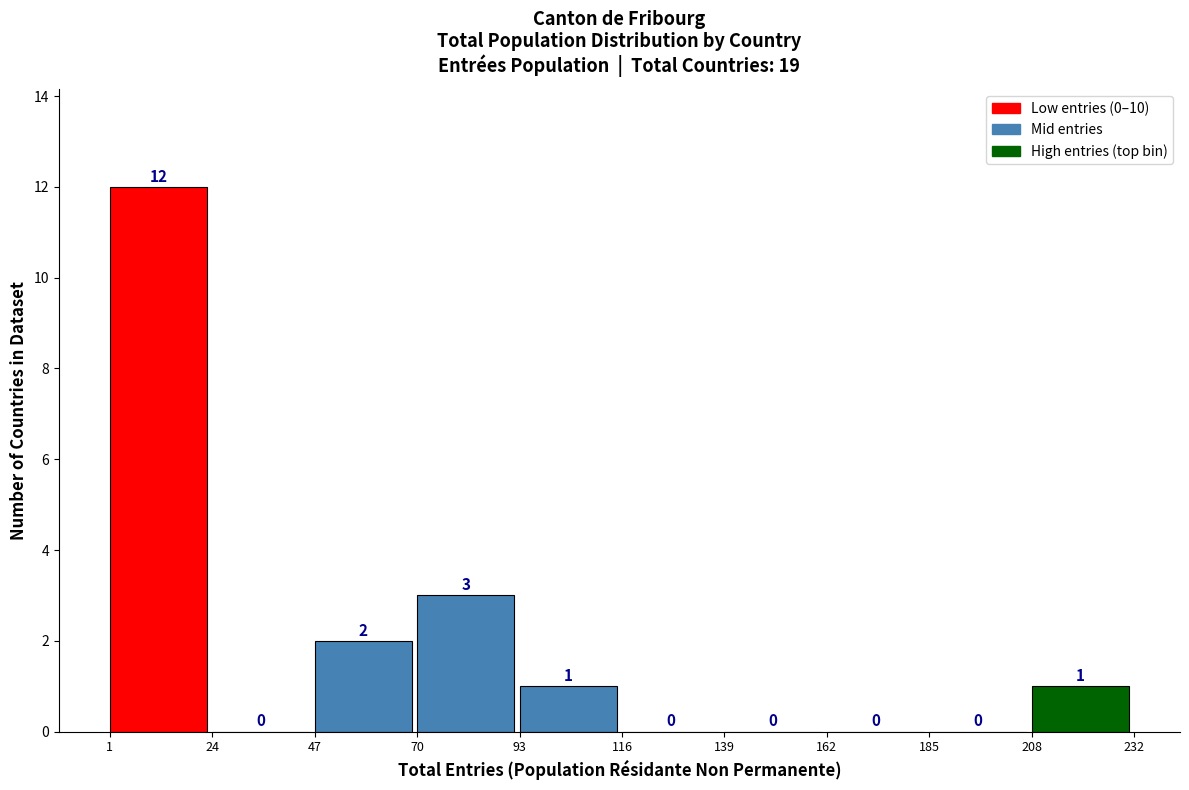

Reading left to right, transcribe this chart: for each bar, give the range it covers on the x-axis and its height.

1 to 24: 12
24 to 47: 0
47 to 70: 2
70 to 93: 3
93 to 116: 1
116 to 139: 0
139 to 162: 0
162 to 185: 0
185 to 208: 0
208 to 232: 1